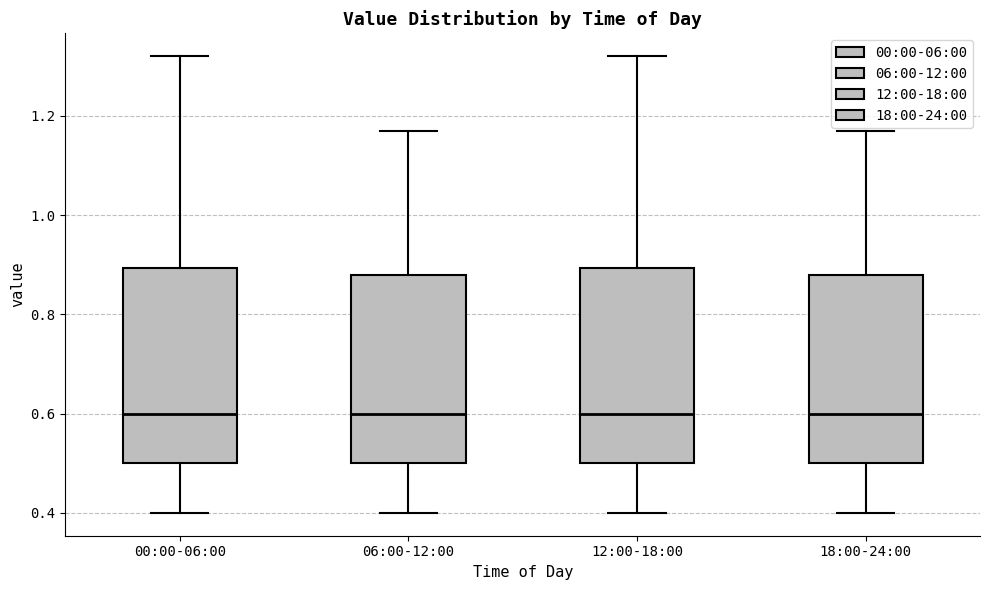

Where is the upper edge of the box for 06:00-12:00 on the y-axis? The values are not printed on the chart, so give them approximately, as read against the axis.

0.88